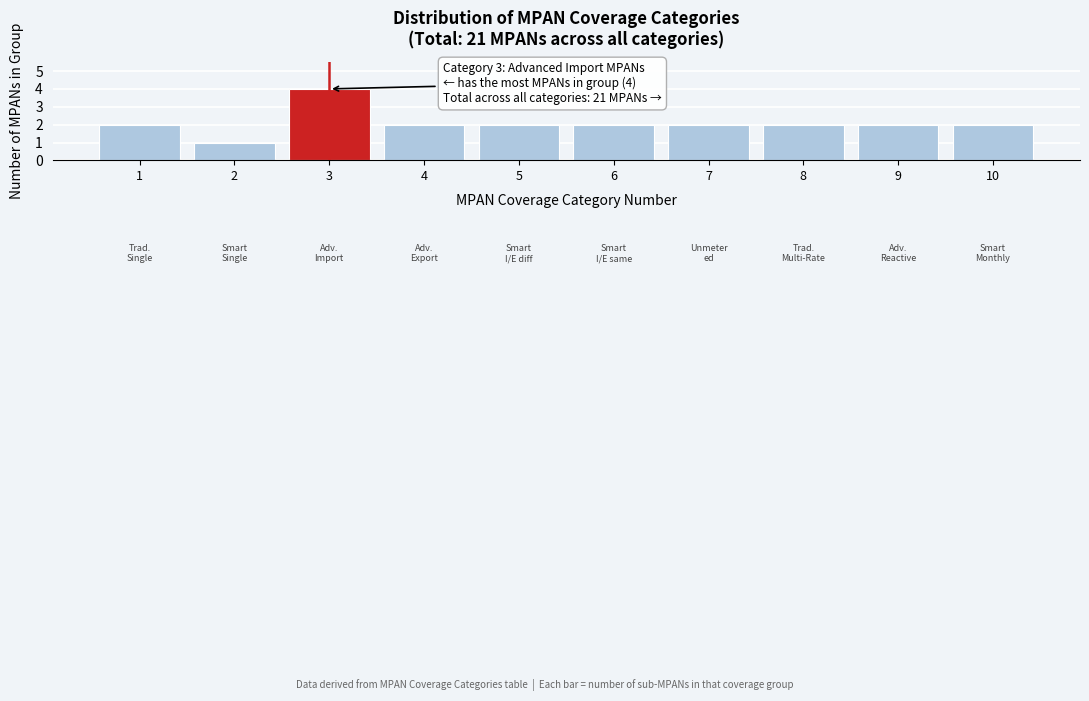

Reading right to left, transcribe all the data shown in this chart.

2	2	2	2	2	2	2	4	1	2